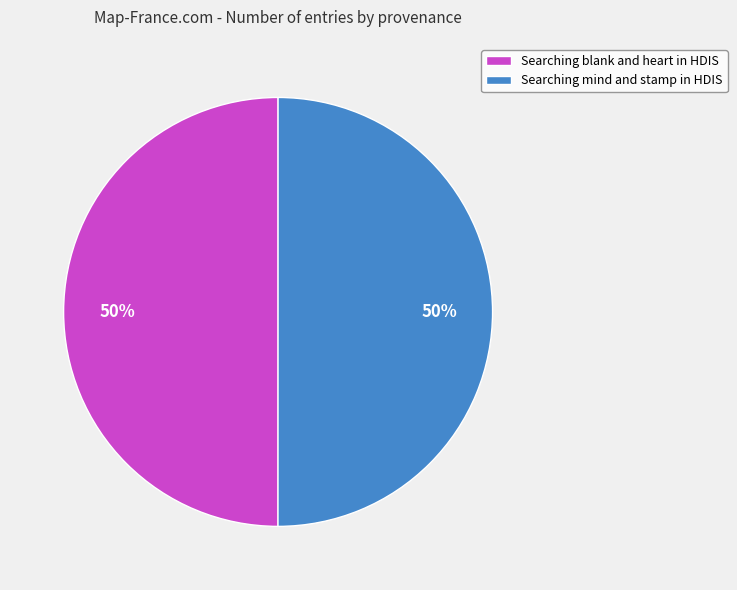

What percentage is the Searching mind and stamp in HDIS slice, to the nearest percent?

50%